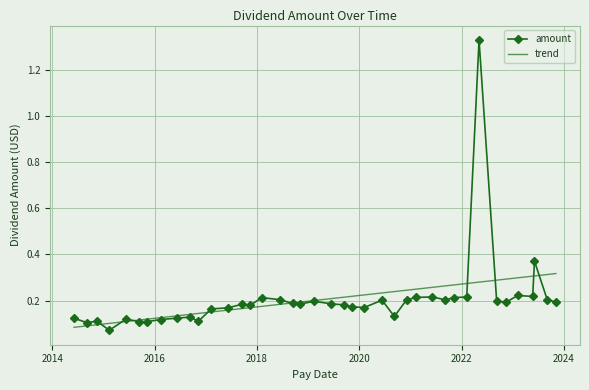

How many points are lower than both their immediate neighbors (excluding endpoints)?

11